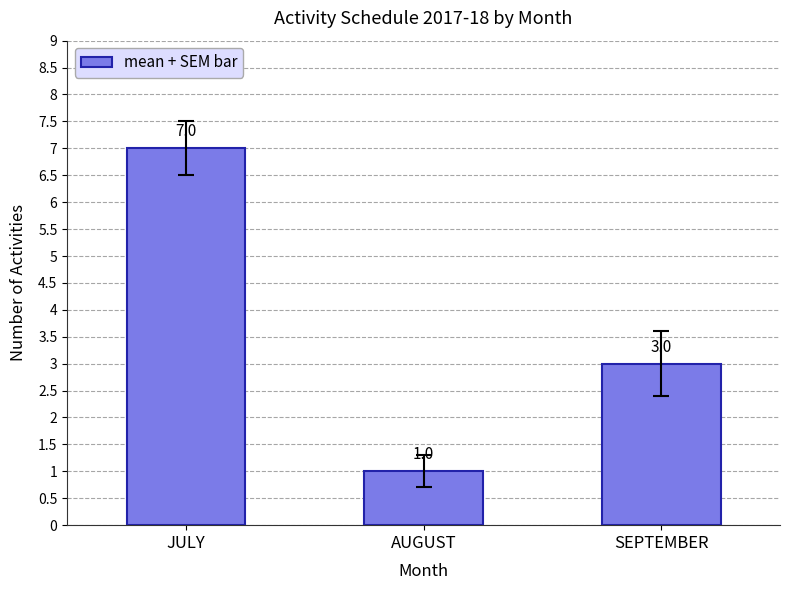

Where is the data nearest to the value 4?

SEPTEMBER